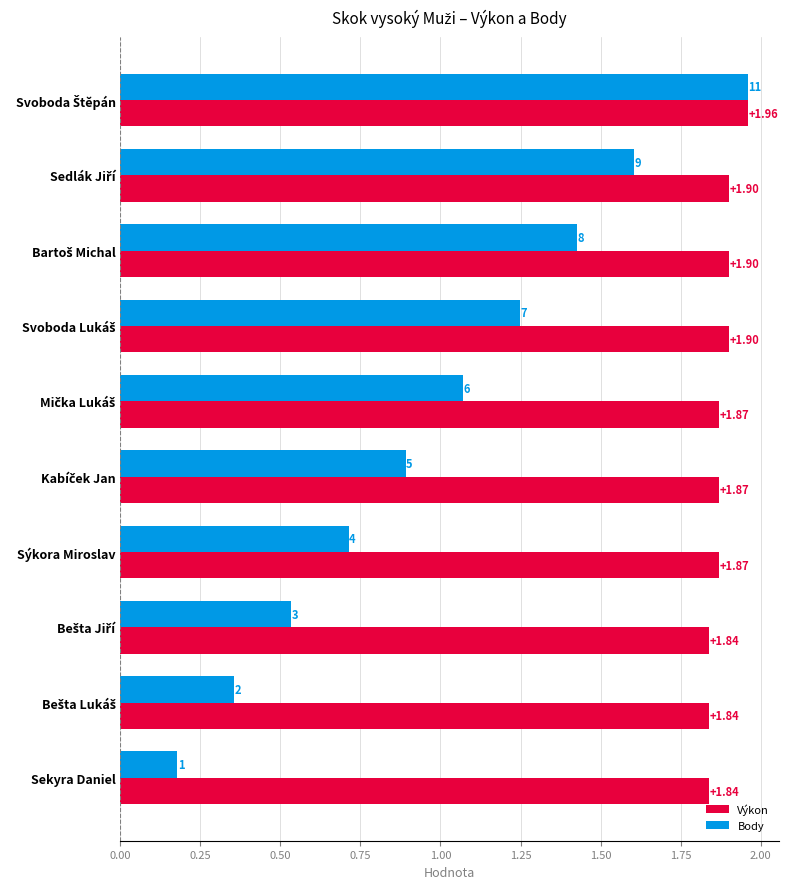

Which series has the widest spread of values?

Body